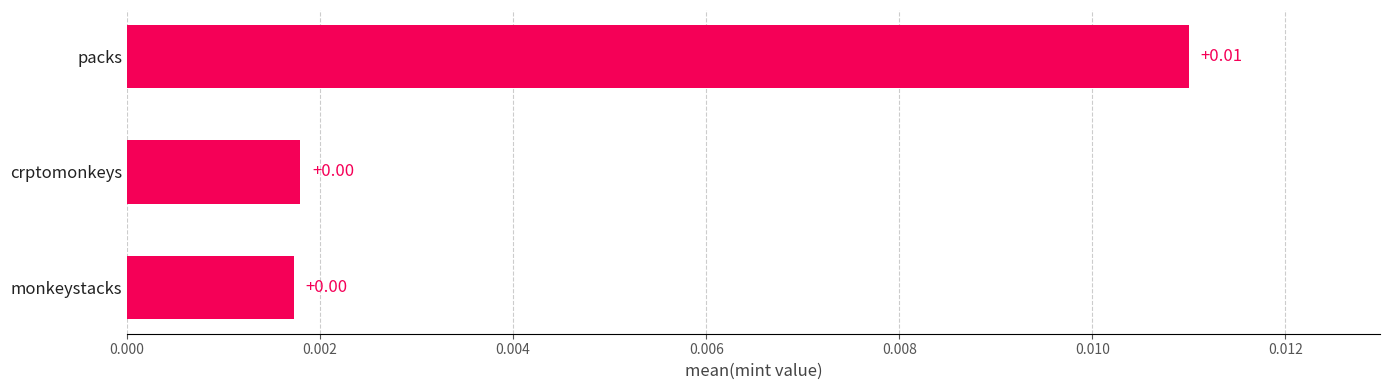

How many data points does each series have?

3